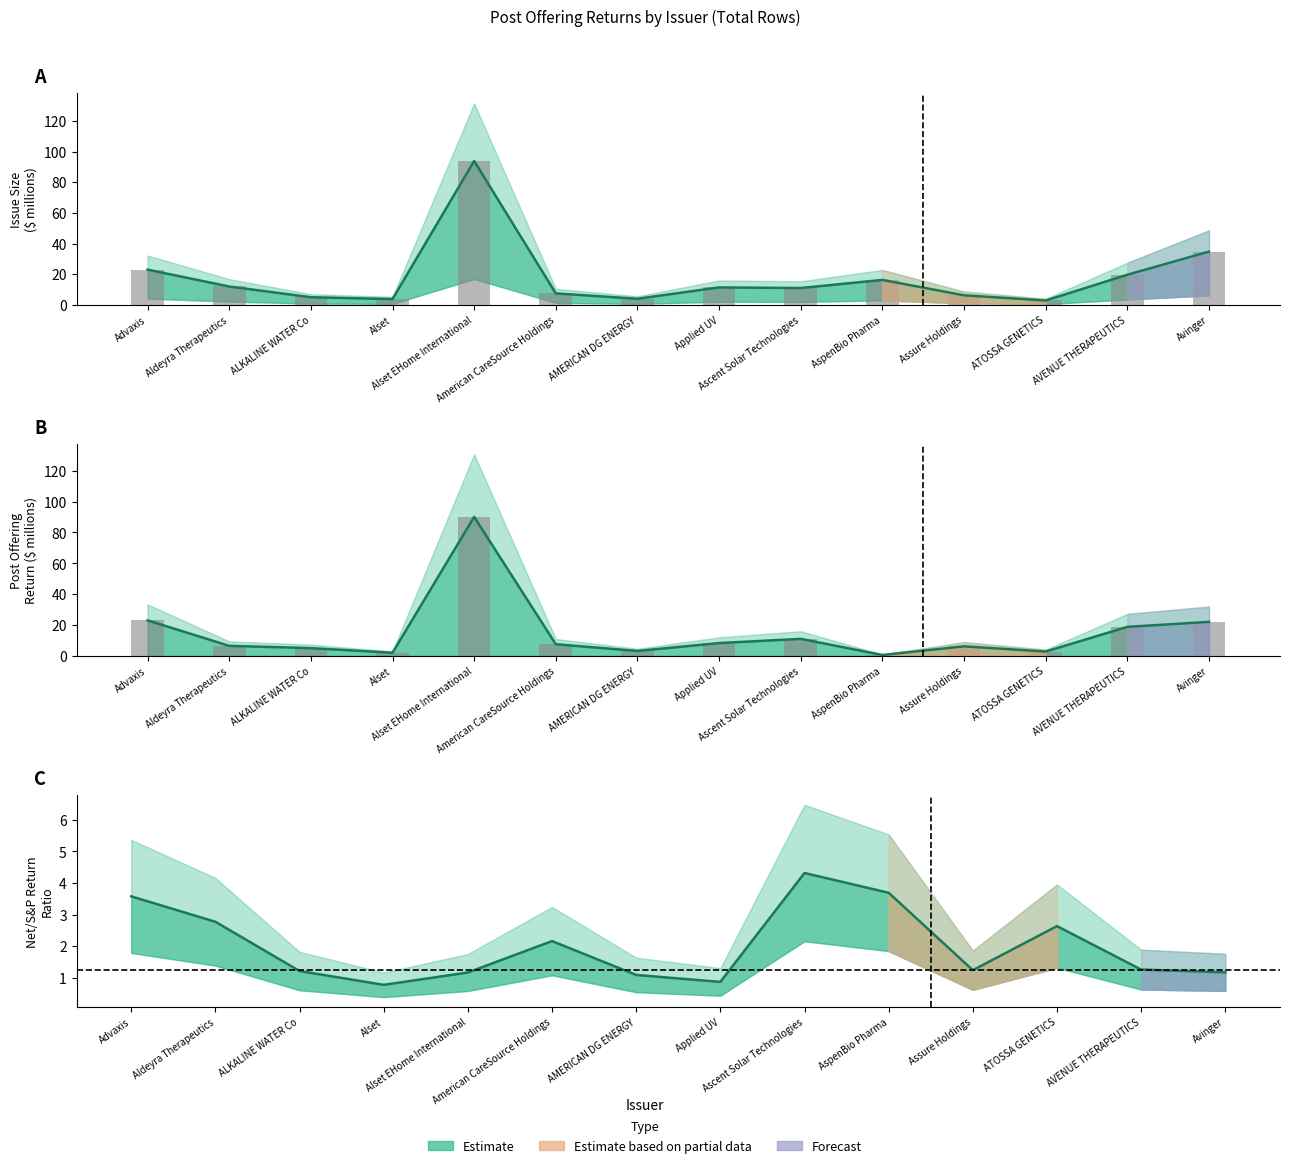

Which category has the highest value in the Post Offering Return ($) series?

Alset EHome International